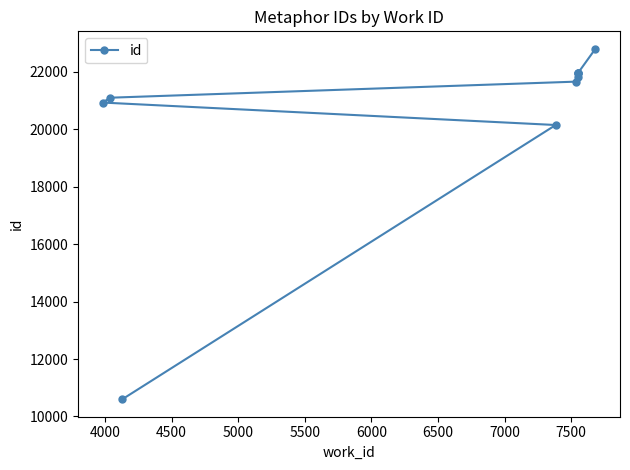

What is the maximum value shown in the chart?

22801